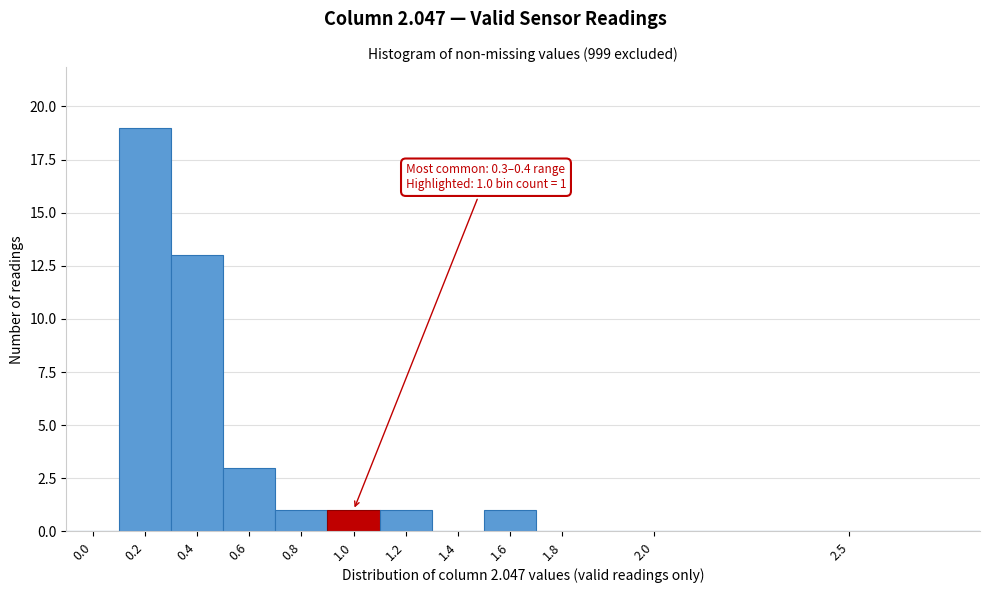

Reading left to right, list all the values displayed in this chart.

0.0=0	0.2=19	0.4=13	0.6=3	0.8=1	1.0=1	1.2=1	1.4=0	1.6=1	1.8=0	2.0=0	2.5=0